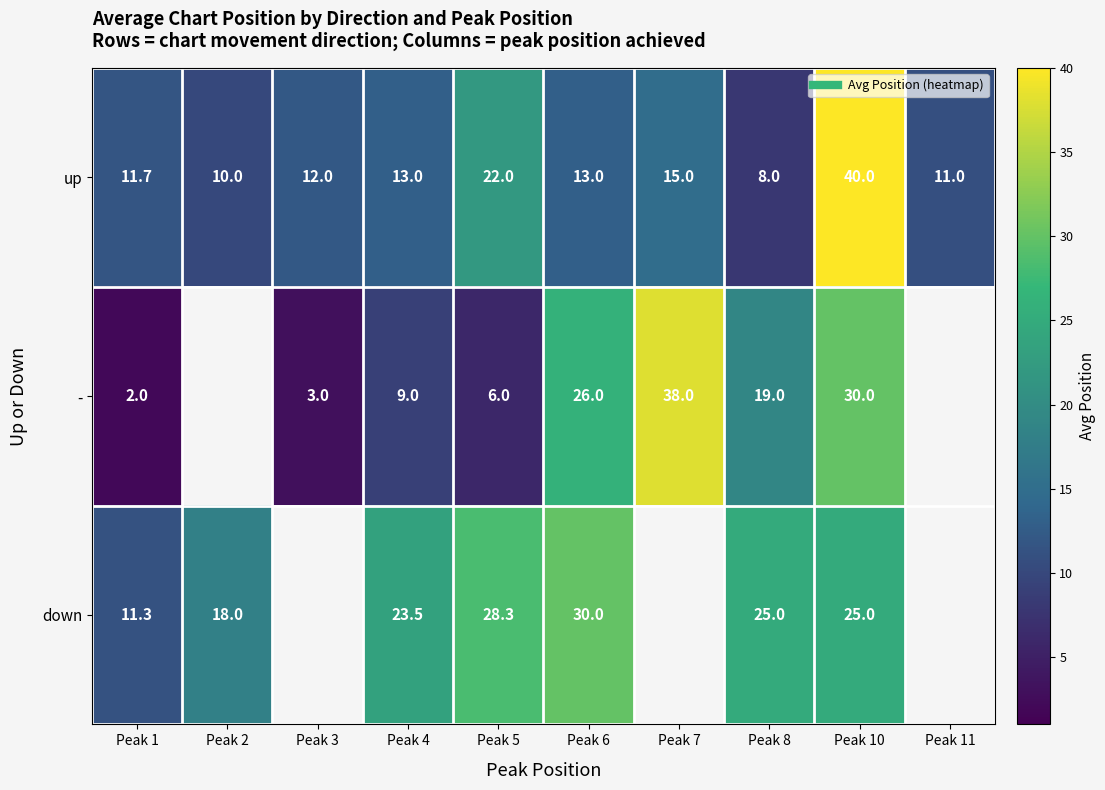

List the series in order of their peak value, highest first.

up, -, down